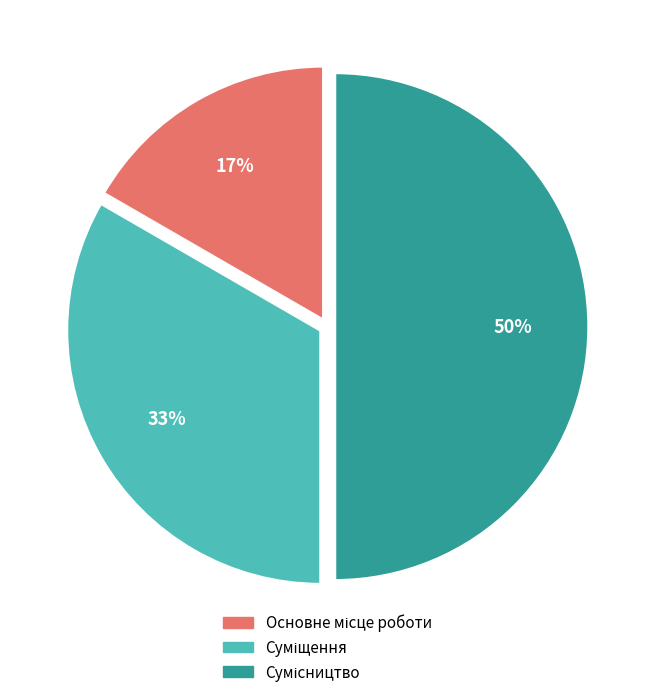

How many slices are in this pie chart?

3